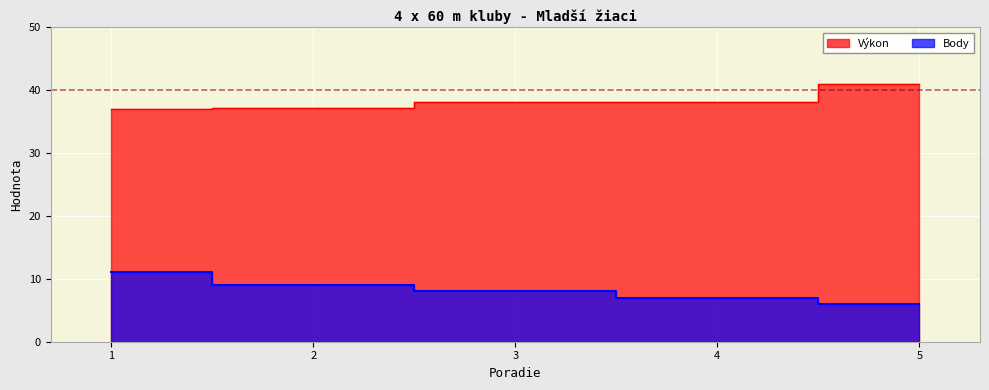

How many values in the Body series exceed 8?

2